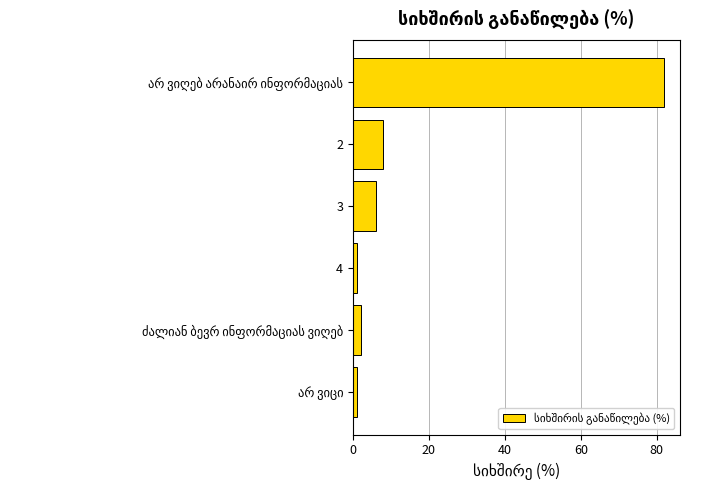

What is the difference between the second highest and second lowest values?

7